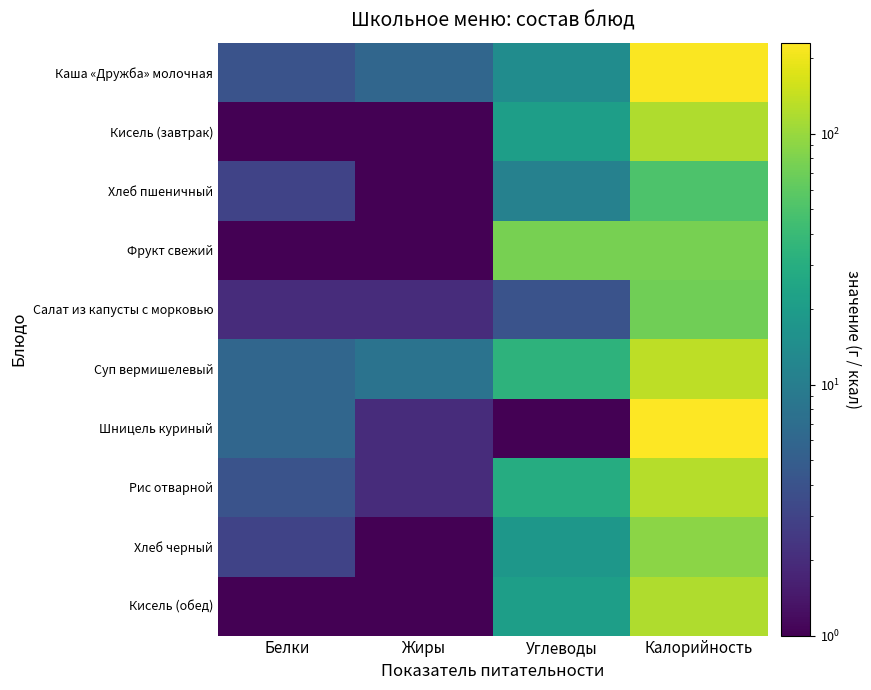

Which series has the largest range (max minus min)?

Шницель куриный